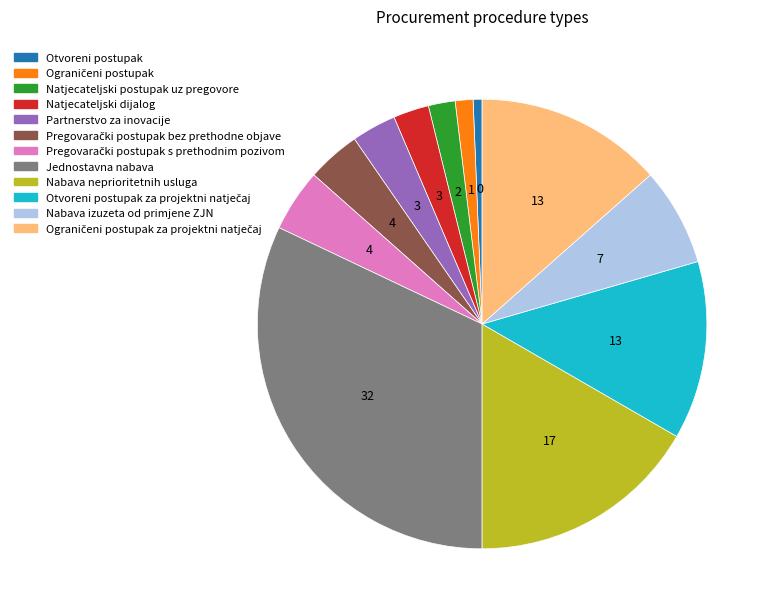

Does any single category account for the majority?

No